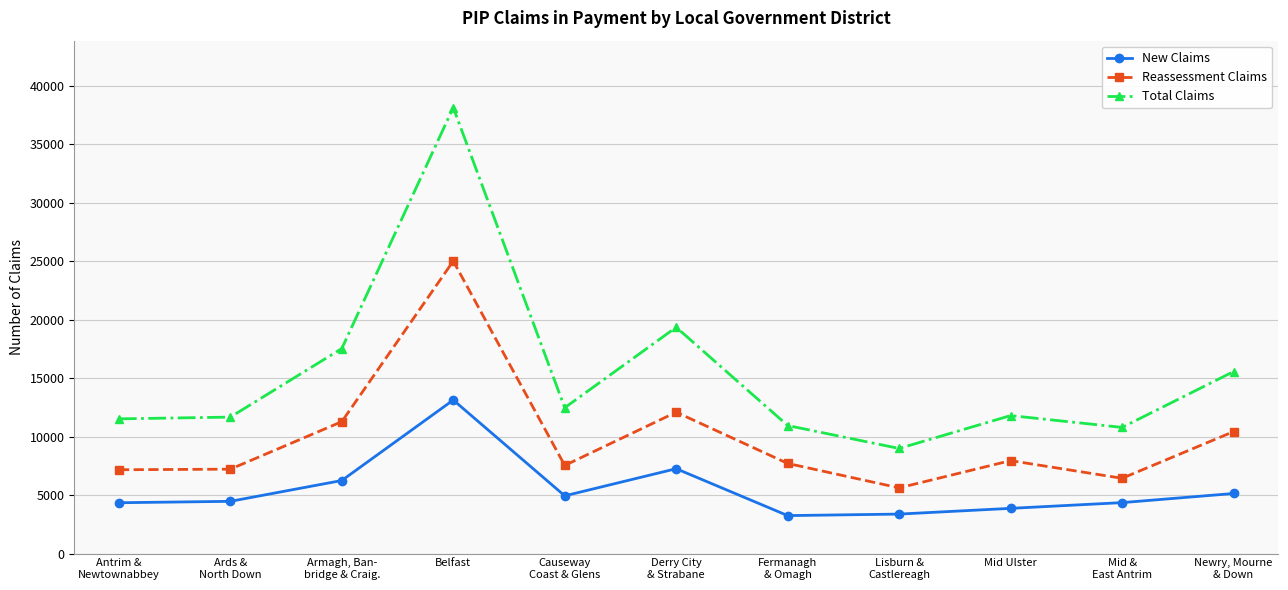

What is the approximate value of New Claims at Ards &
North Down, to the nearest 50?

4450